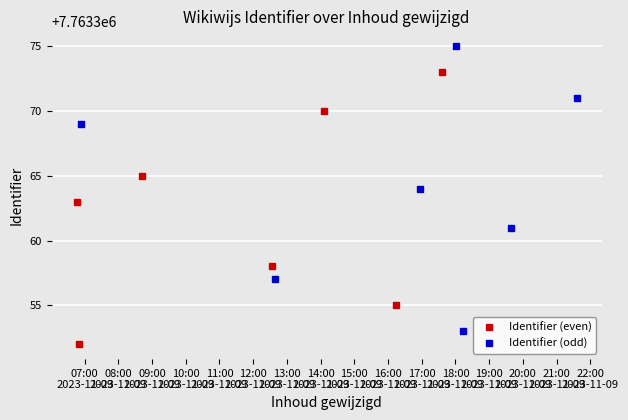

What is the highest value of the Identifier (even) series?

7763373